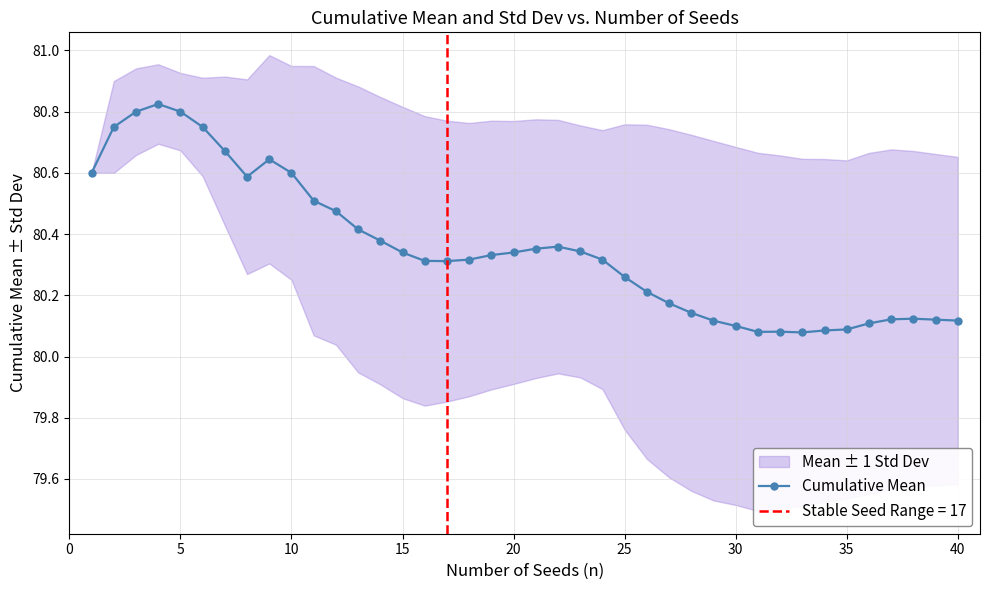

The chart shows a value of 80.6 at 35. True or false?

True